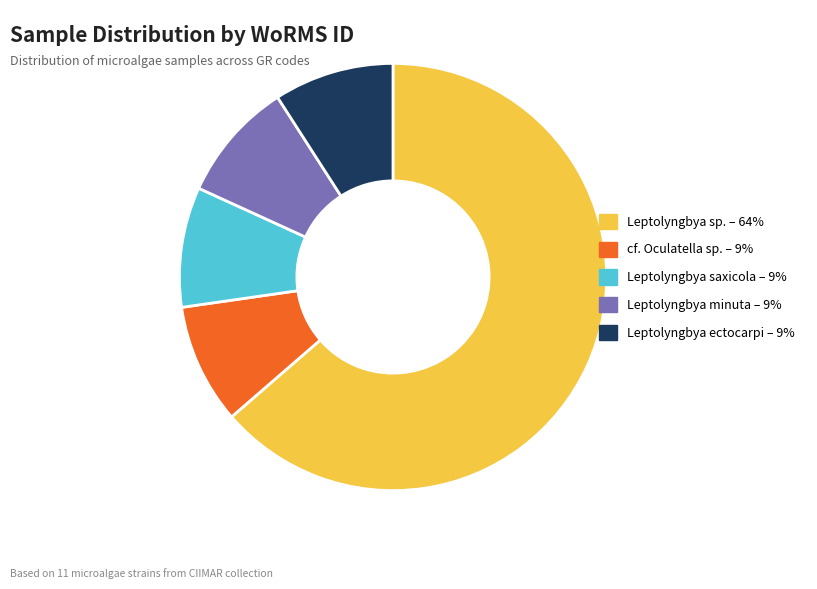

Which category has the biggest portion of the pie?

Leptolyngbya sp. – 64%